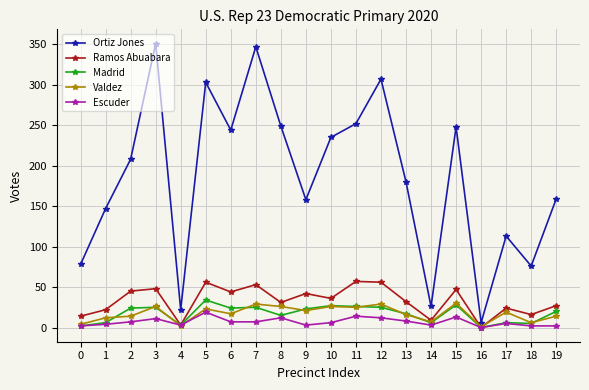

Which series changed the most between 8 and 13?

Ortiz Jones